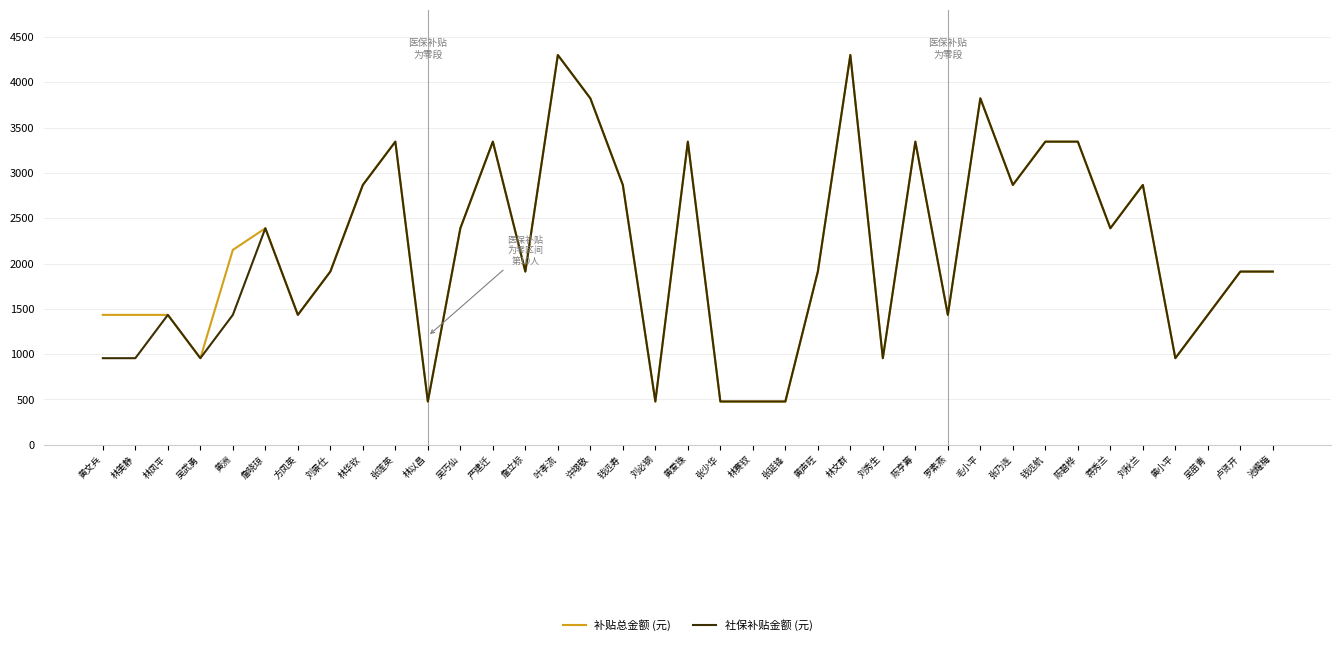

What is the lowest value of the 补贴总金额 (元) series?

477.9